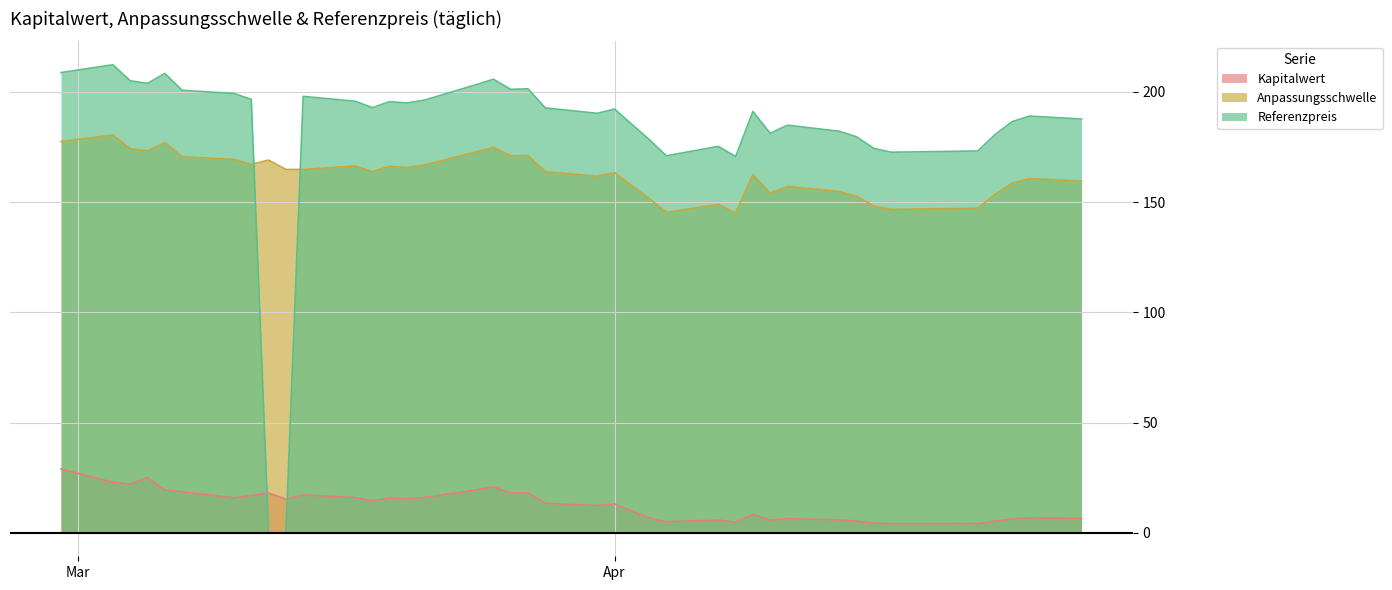

List the series in order of their peak value, highest first.

Referenzpreis, Anpassungsschwelle, Kapitalwert